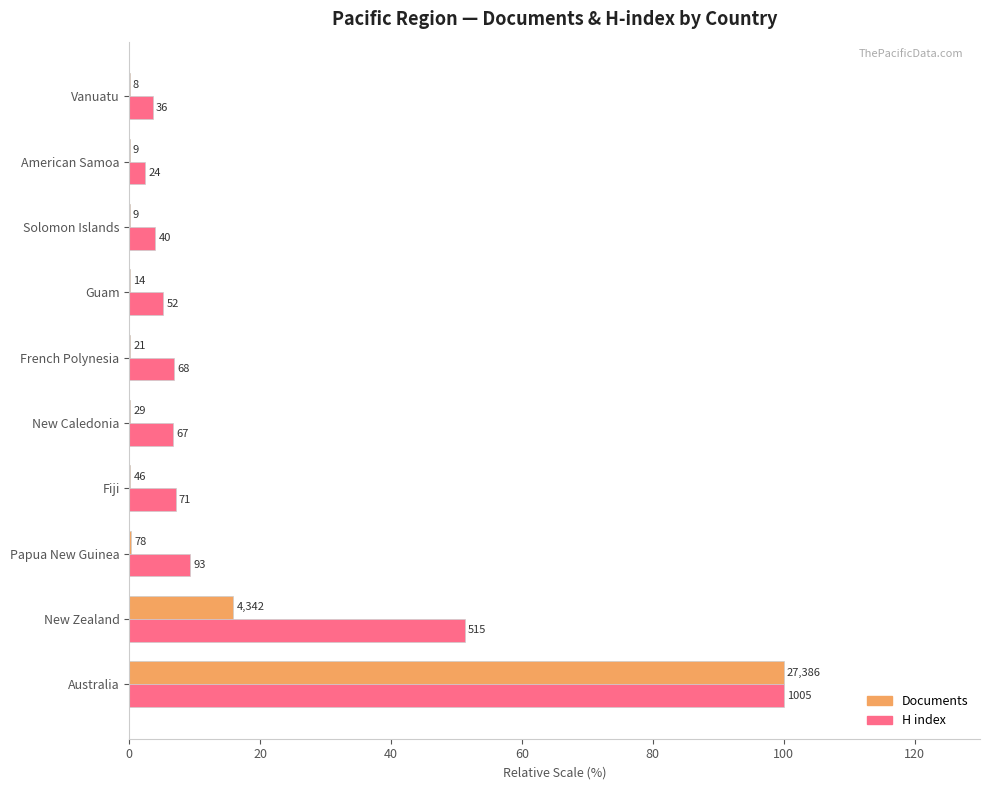

What are all the series names shown in the legend?

Documents, H index